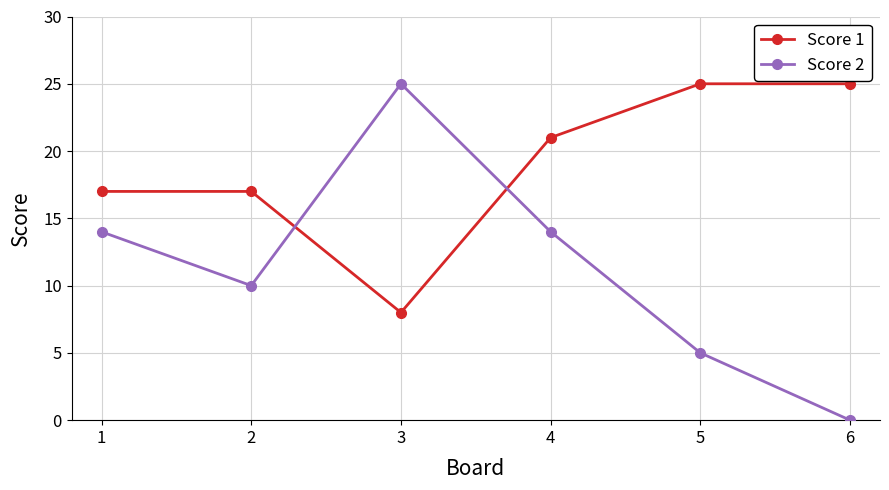

Rank the series by their average value, from lowest to highest.

Score 2, Score 1